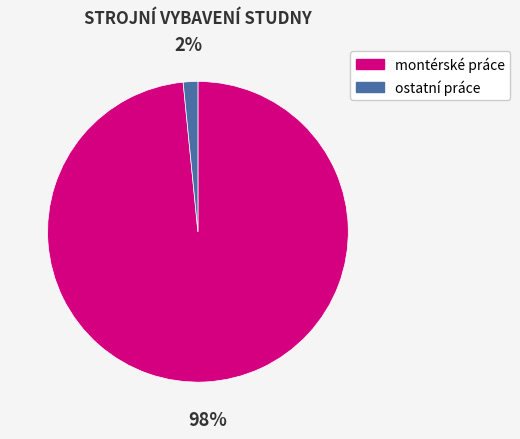

The ostatní práce slice represents 16% of the pie. True or false?

False